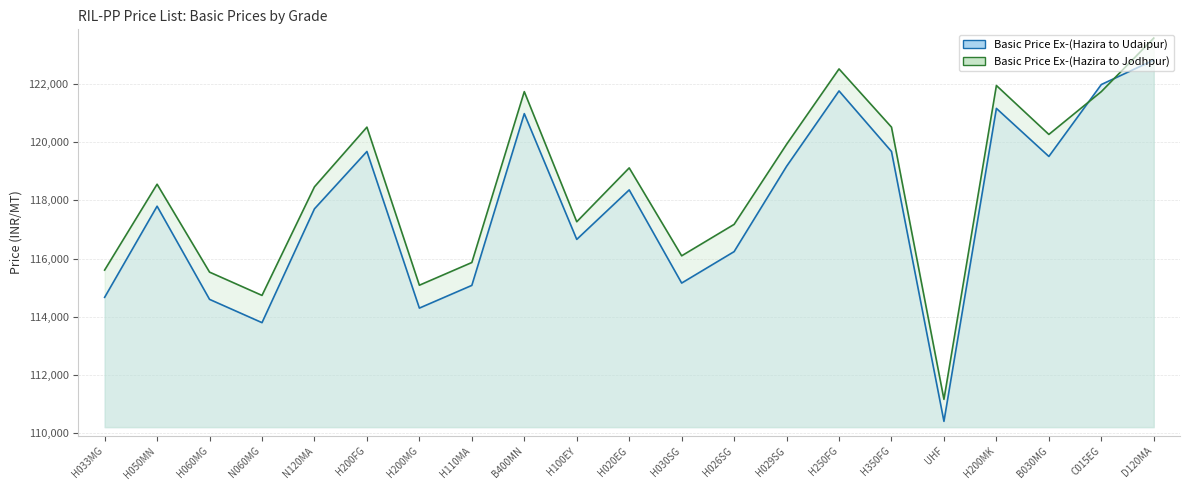

True or false: Basic Price Ex-(Hazira to Jodhpur) has a value of 172874 at N060MG.

False